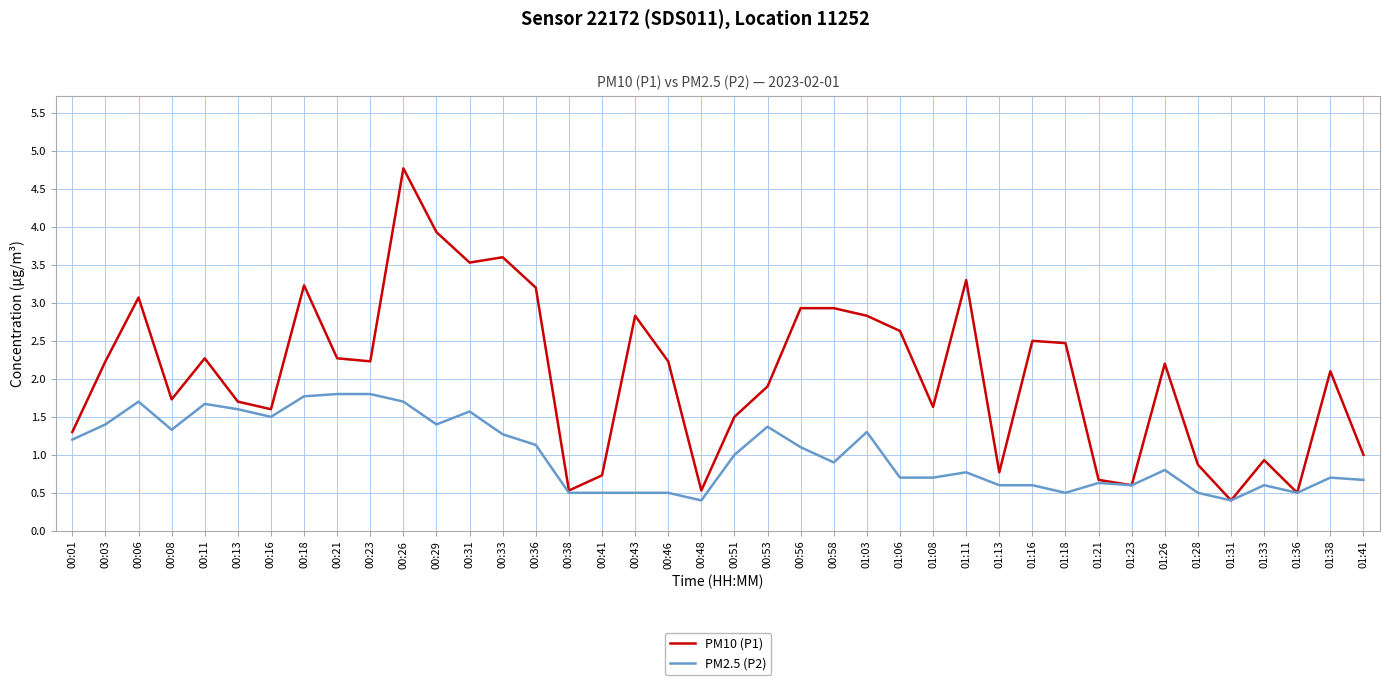

What position from the left is 00:41?

17